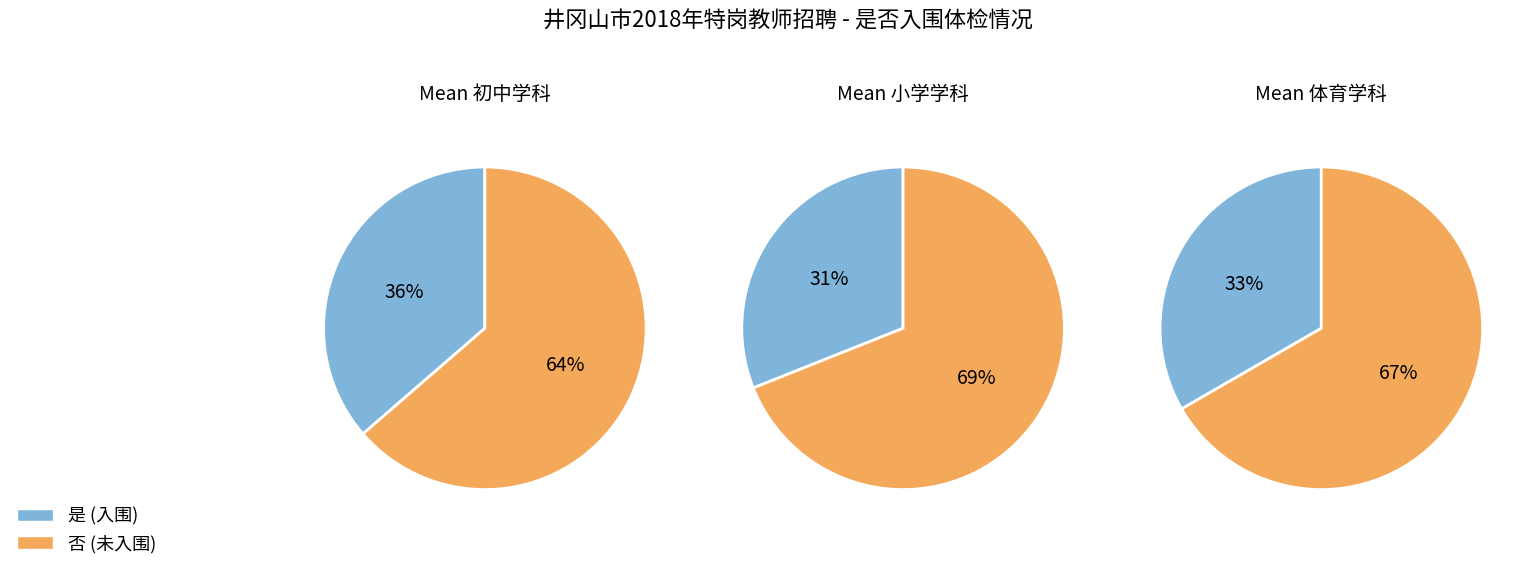

Which category has the biggest portion of the pie?

否